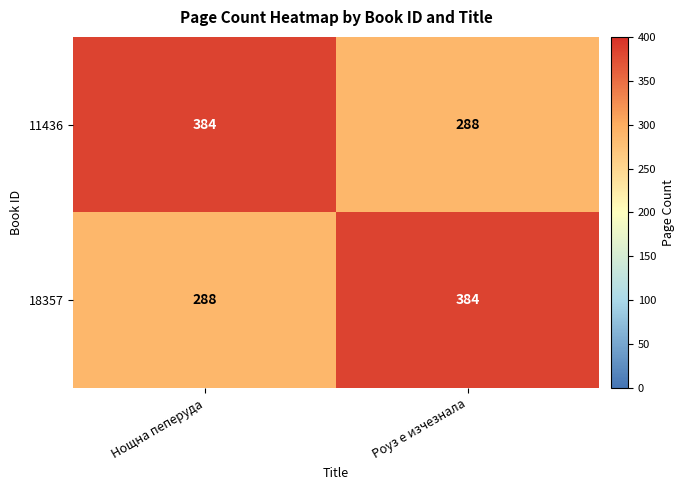

How many categories are shown in the chart?

2